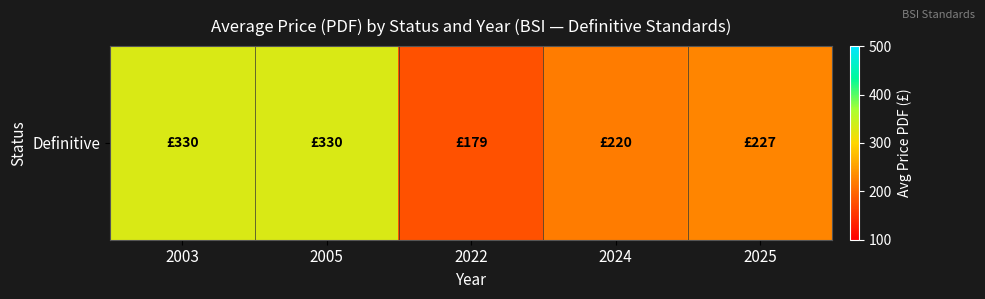

Which label corresponds to the smallest value in the chart?

2022